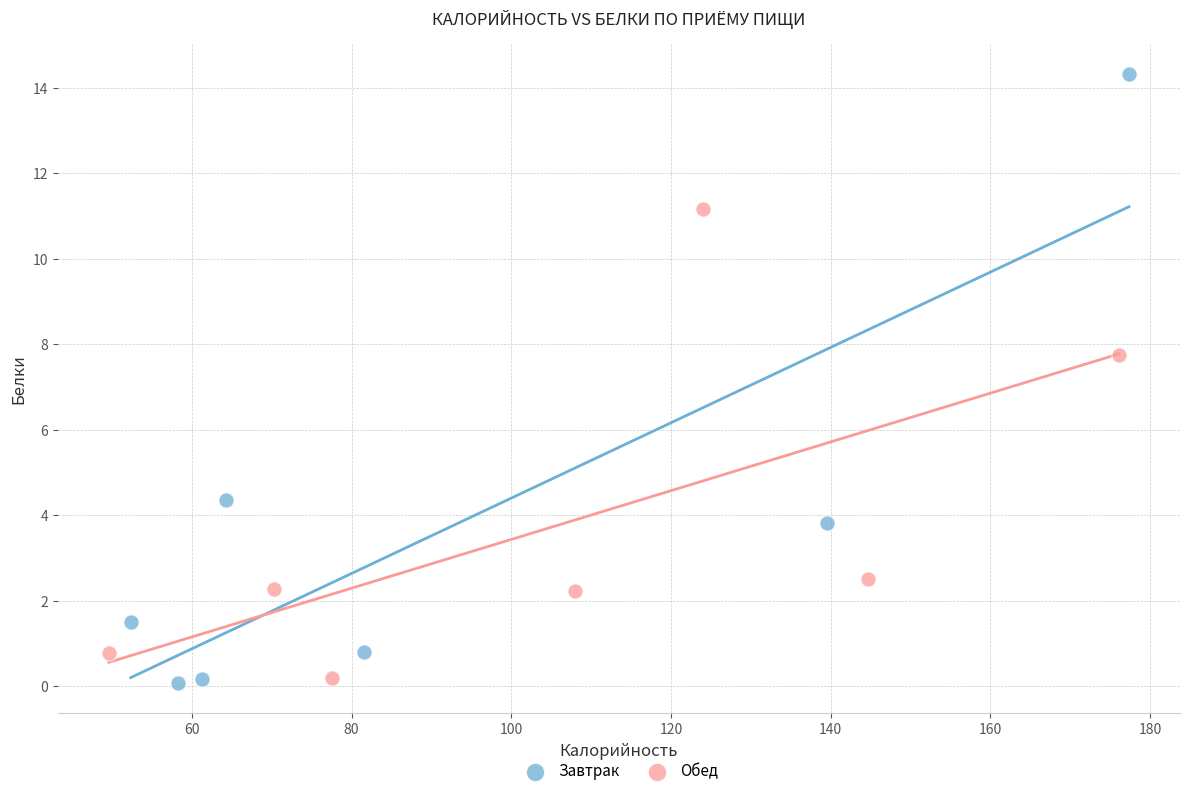

Which series has the largest Y range (max minus min)?

Завтрак